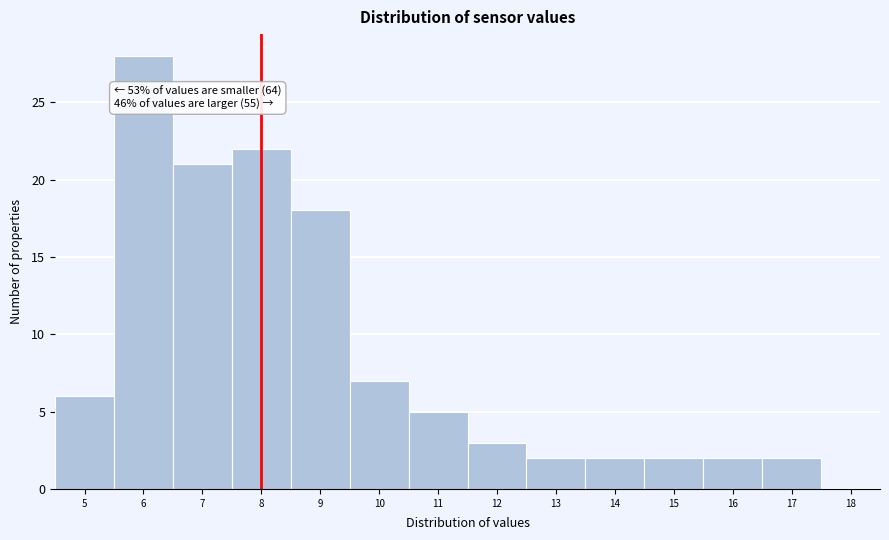

Reading left to right, extract all data points from this chart.

5=6	6=28	7=21	8=22	9=18	10=7	11=5	12=3	13=2	14=2	15=2	16=2	17=2	18=0